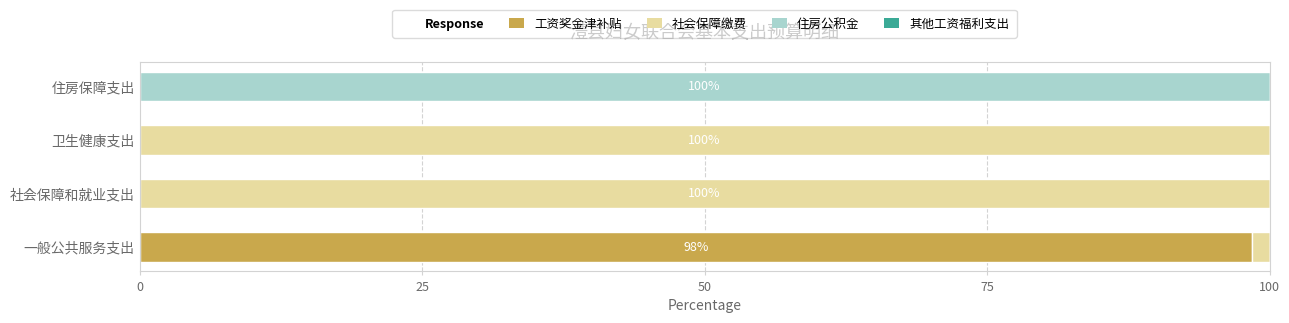

The 工资奖金津补贴 series shows 0.0 at 社会保障和就业支出. True or false?

True